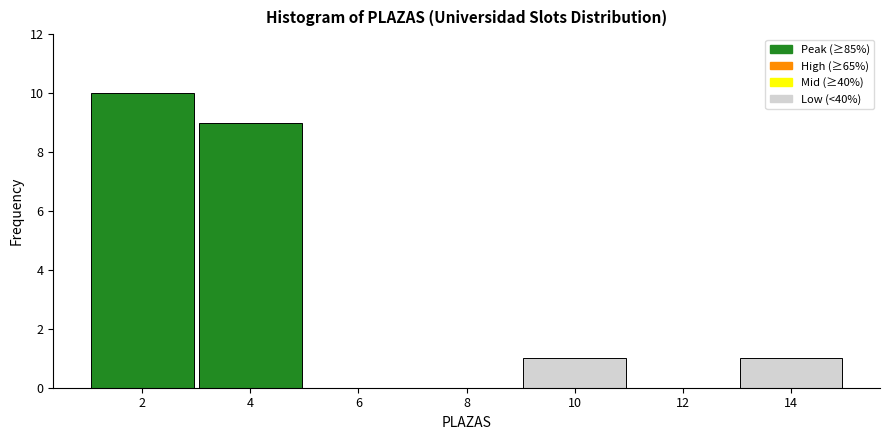

Reading right to left, list all the values displayed in this chart.

14=1	12=0	10=1	8=0	6=0	4=9	2=10